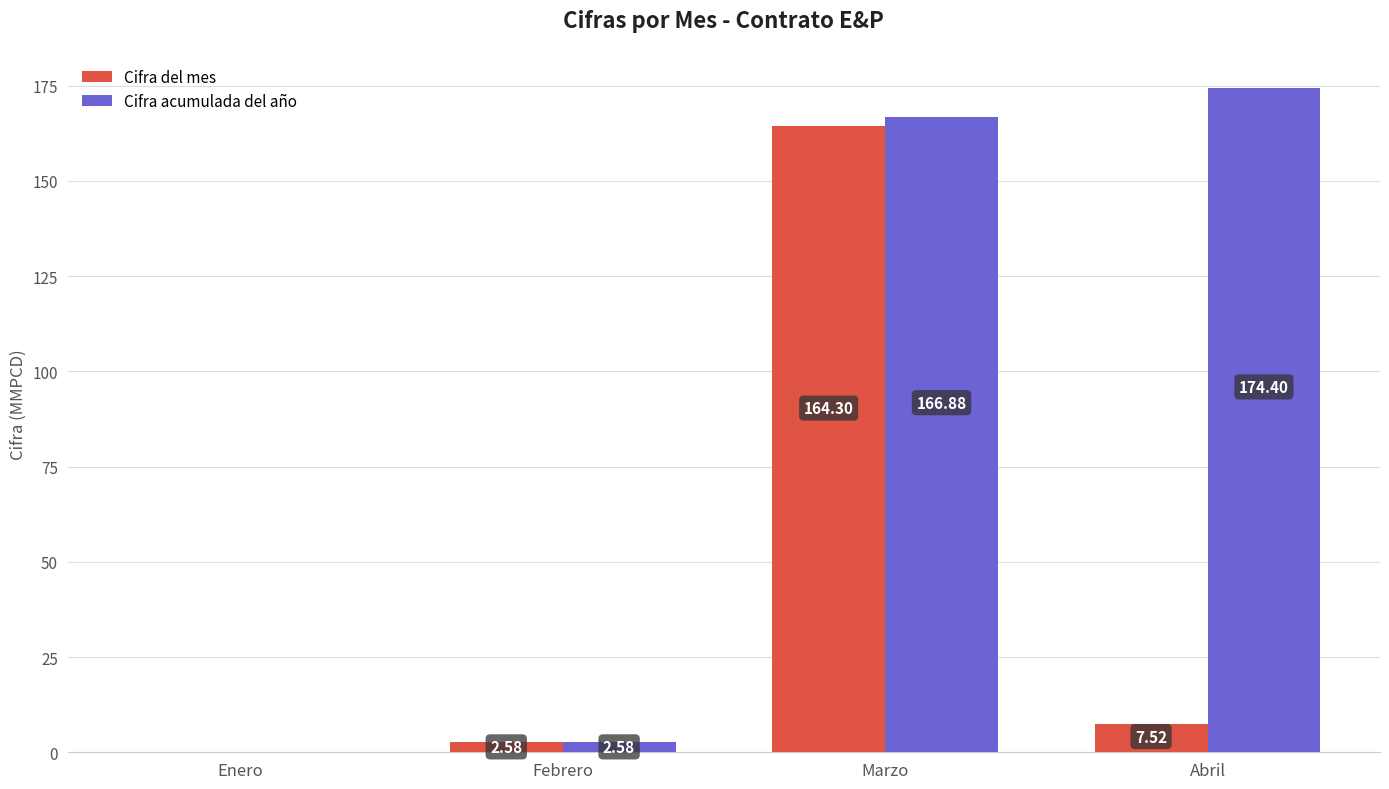

Read the Cifra acumulada del año value at Abril.

174.4